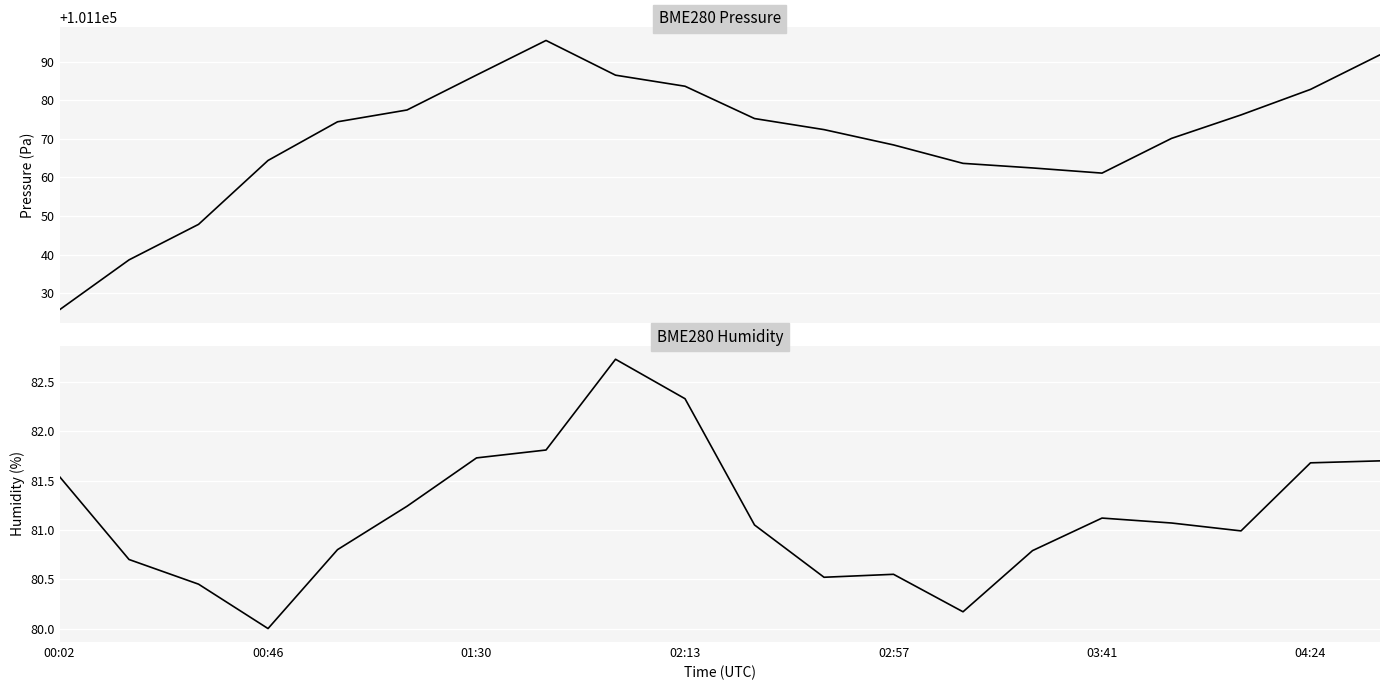

Is the value of BME280 Pressure at 12 greater than the value of BME280 Humidity at 03:41?

Yes